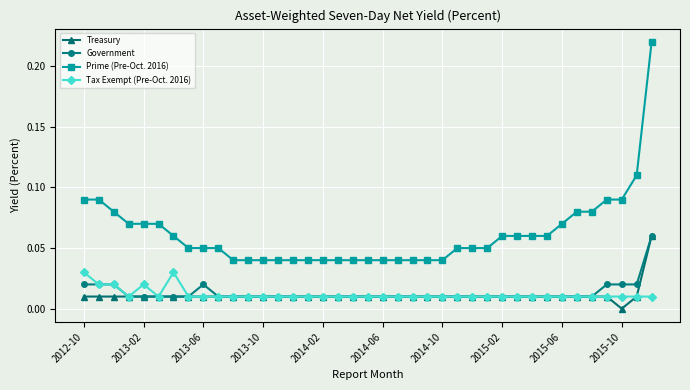

Which series has the largest total across all categories?

Prime (Pre-Oct. 2016)